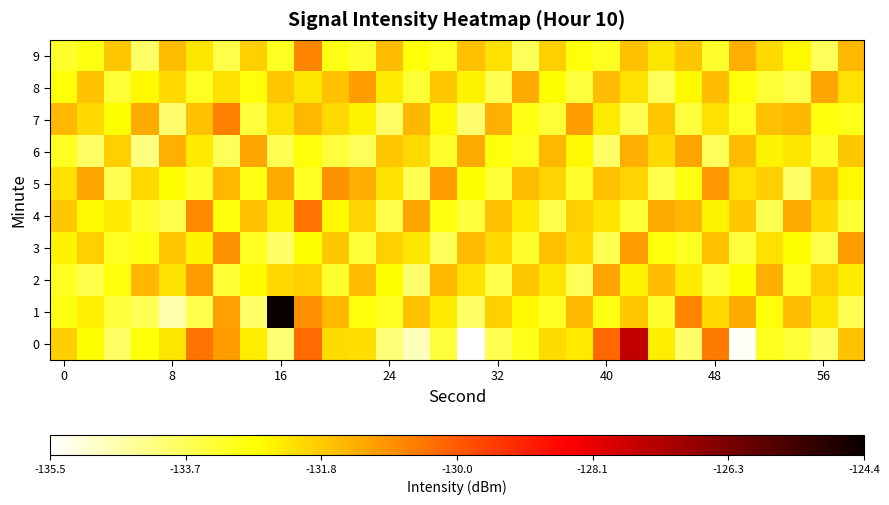

What is the minimum value shown in the chart?

-135.5